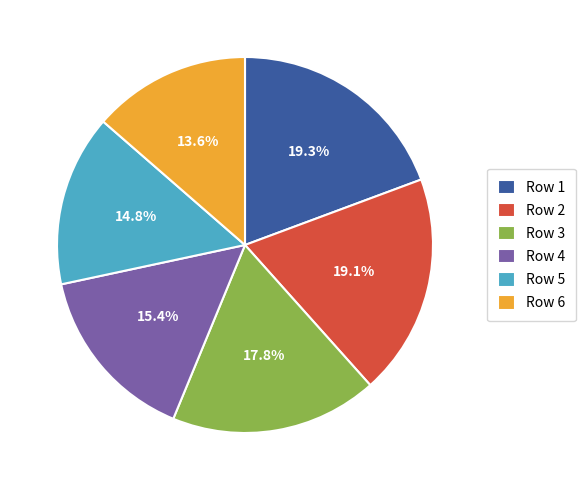

Which has a higher value, Row 6 or Row 2?

Row 2